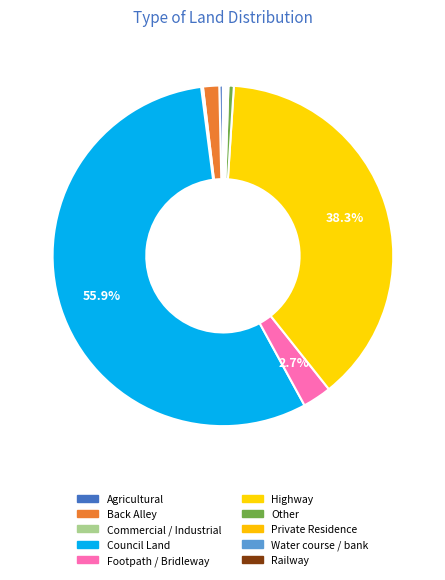

How many slices are in this pie chart?

10